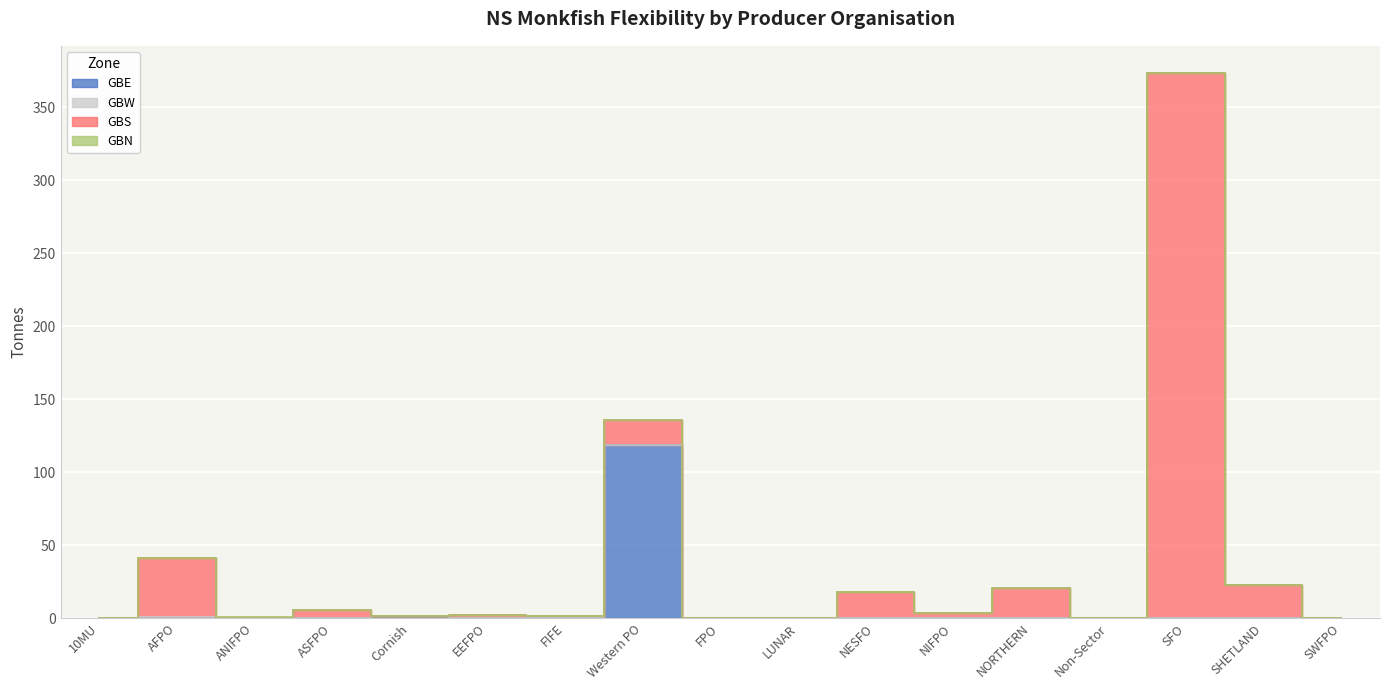

Which has a higher value, NORTHERN or Non-Sector?

NORTHERN